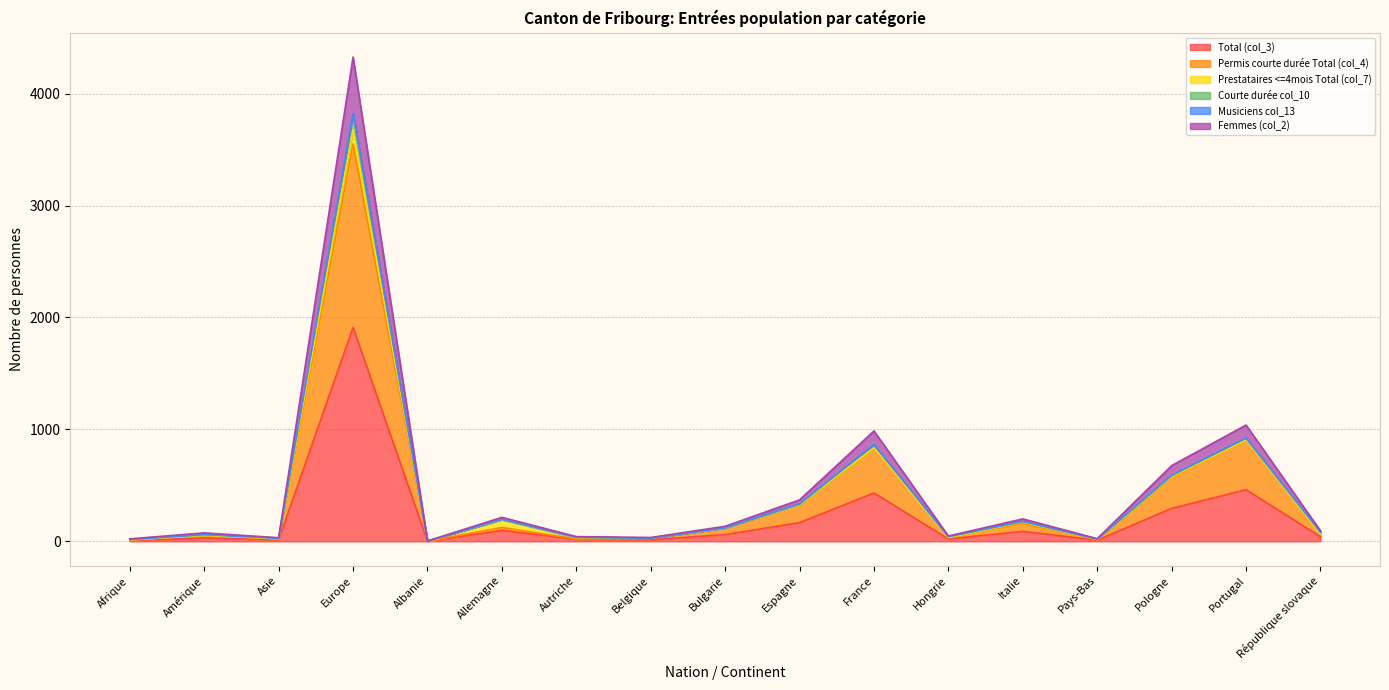

True or false: Total (col_3) has a value of 461 at Portugal.

True